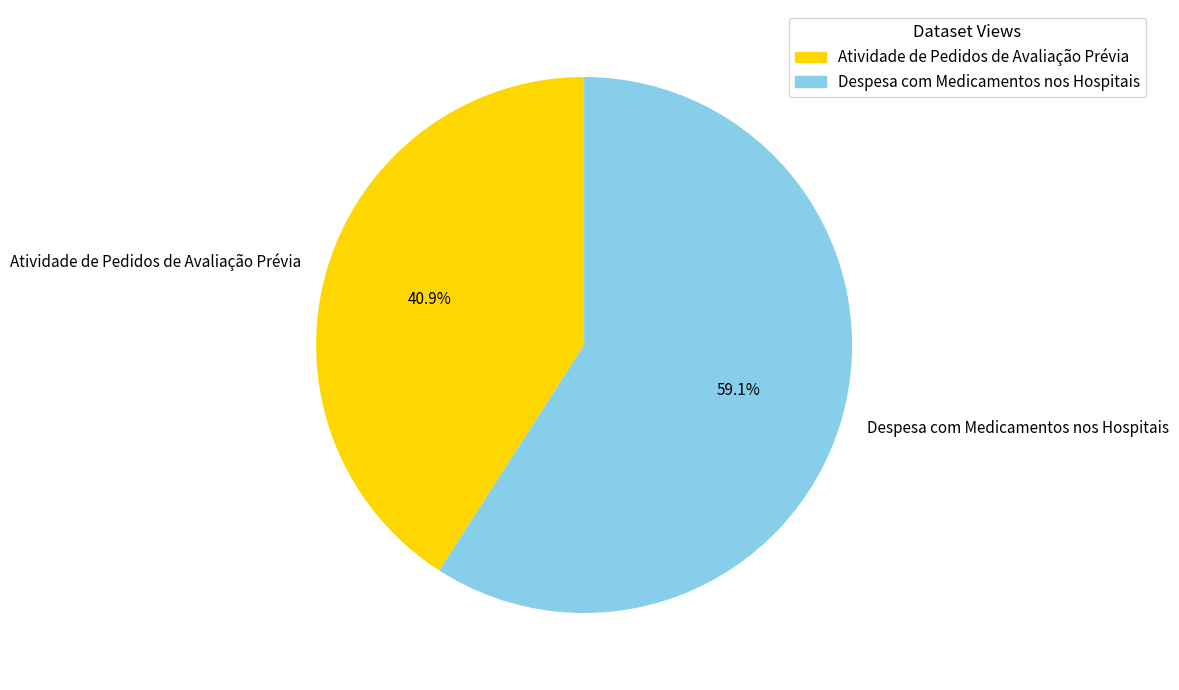

Which slice represents more than half of the pie?

Despesa com Medicamentos nos Hospitais